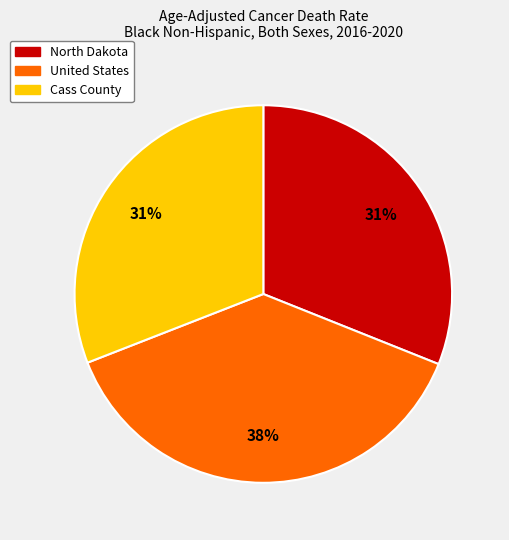

Do Cass County and United States together represent more than half of the pie?

Yes